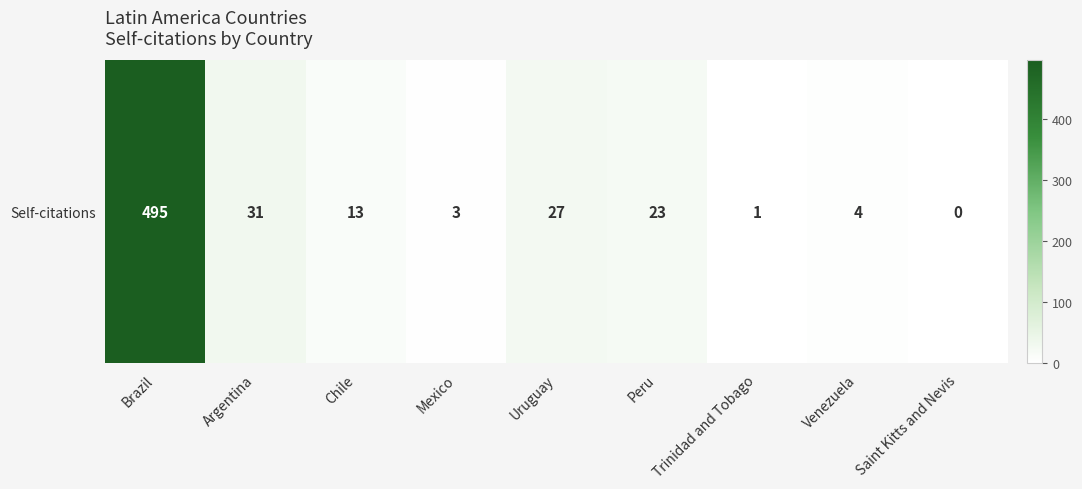

List the labels in order of value, smallest first.

Saint Kitts and Nevis, Trinidad and Tobago, Mexico, Venezuela, Chile, Peru, Uruguay, Argentina, Brazil